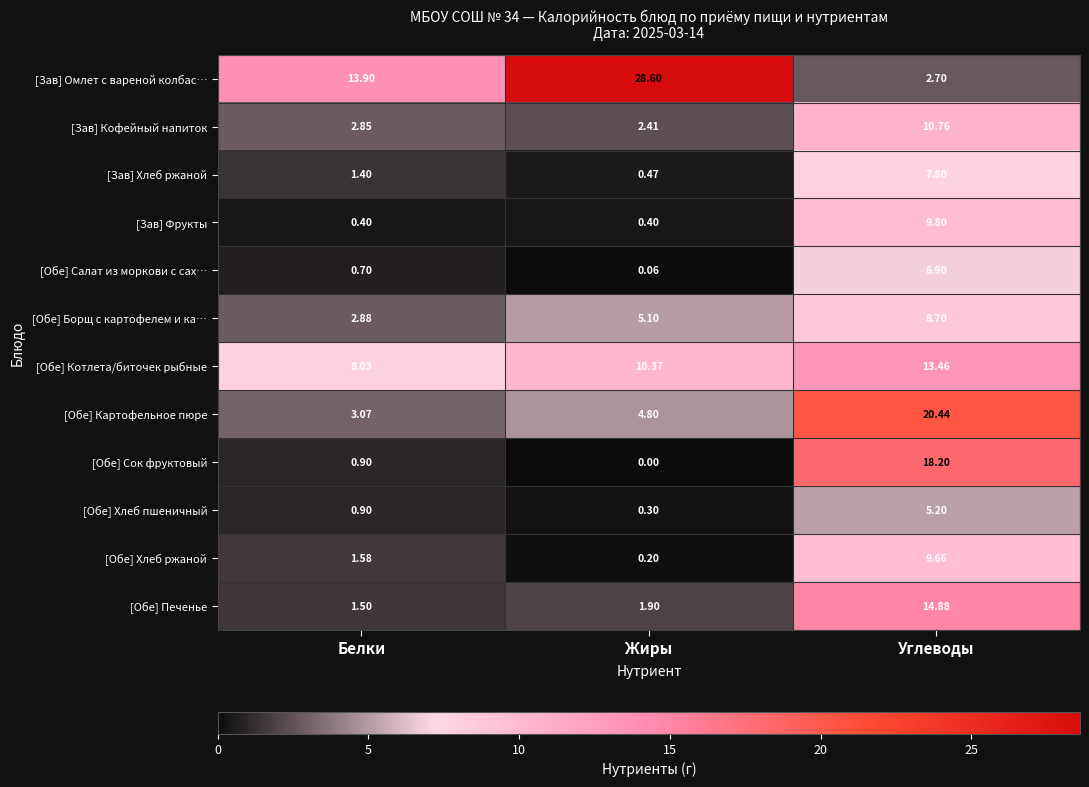

At which category is the sum across all series the highest?

Углеводы